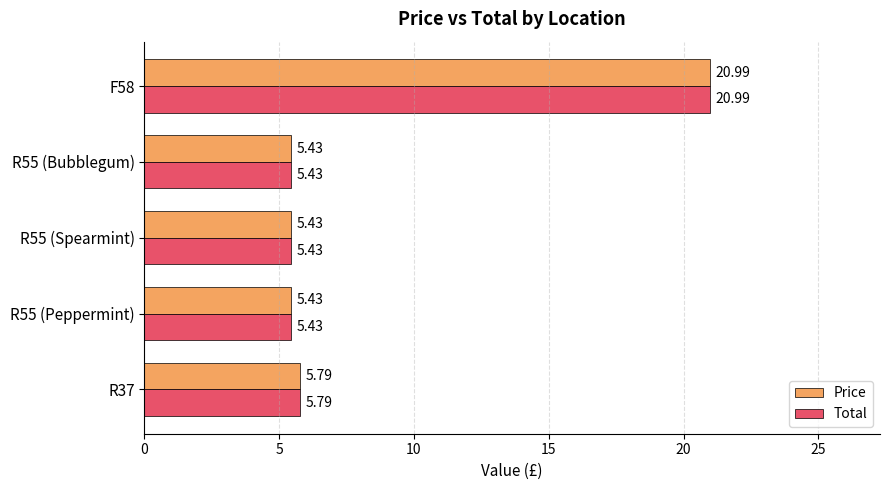

At which category is the sum across all series the highest?

F58